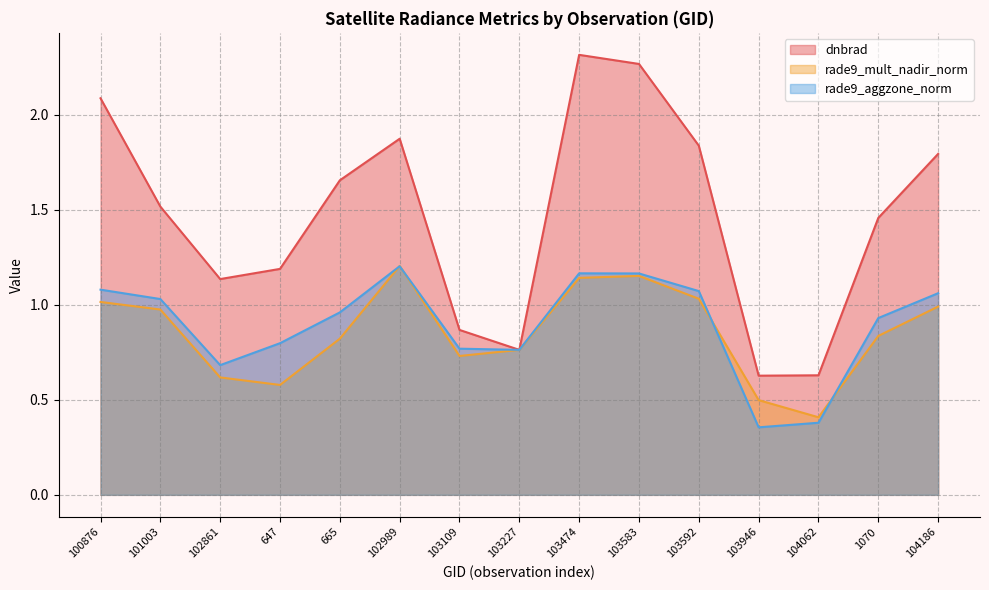

What is the total value across all series at 102861?

2.4